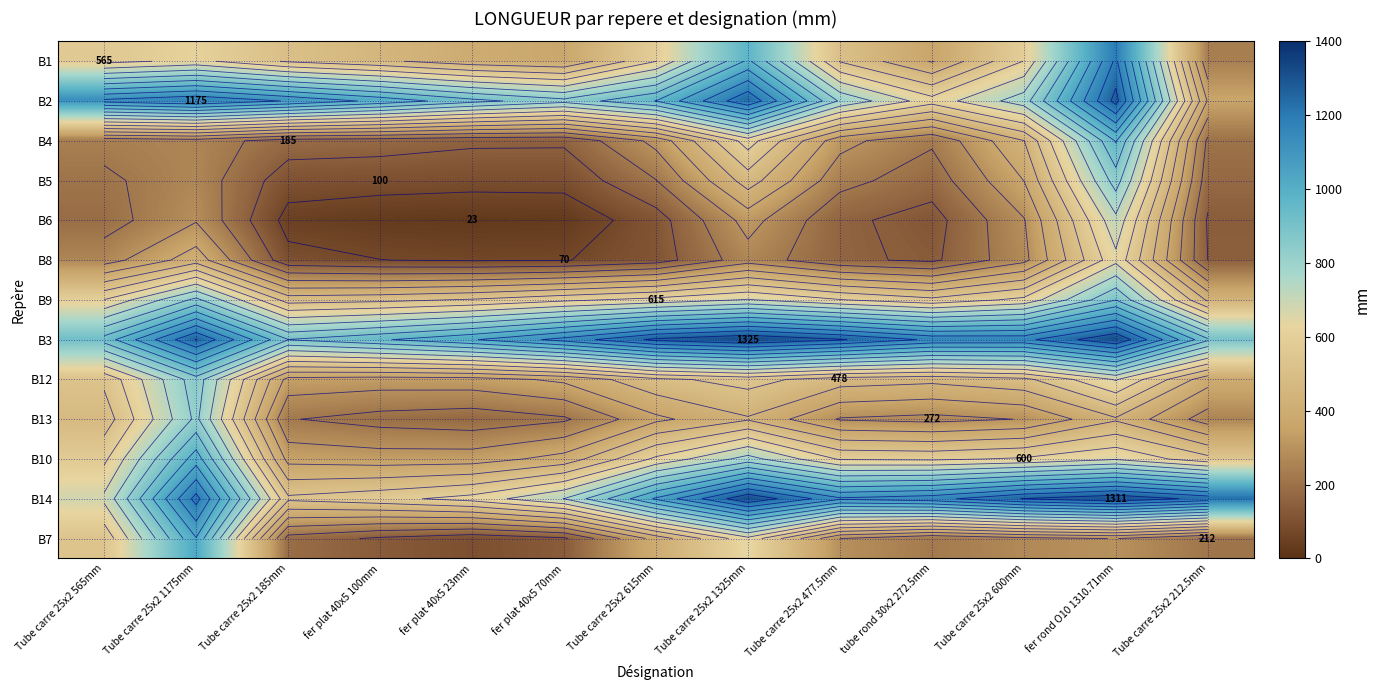

At which category does the chart reach its minimum across all series?

fer plat 40x5 23mm